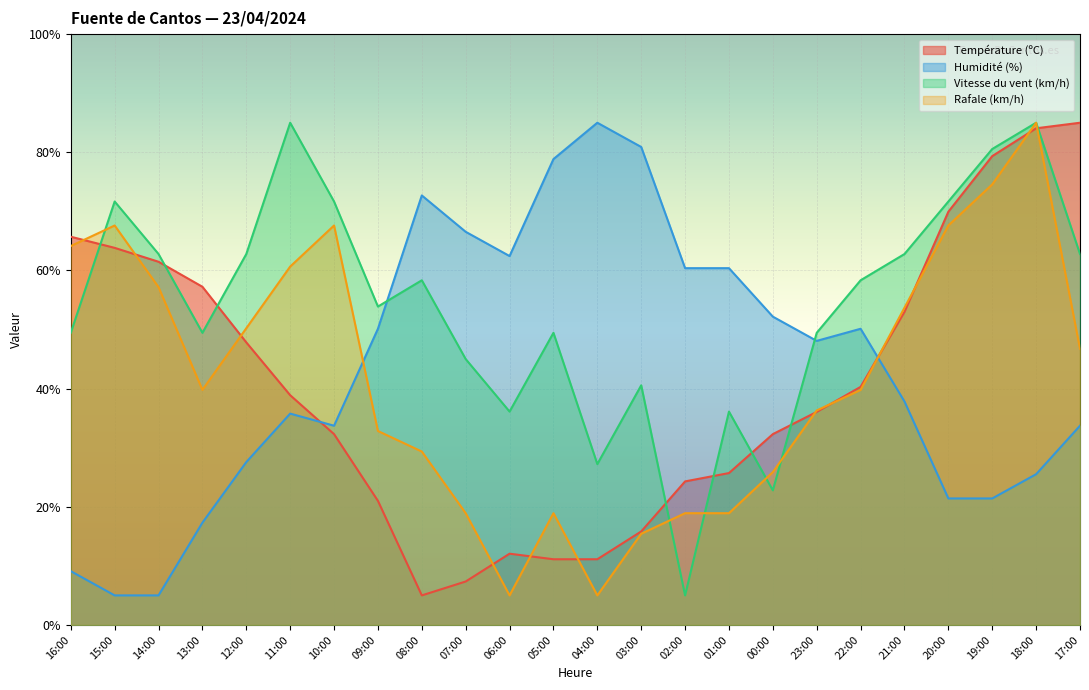

Does the chart display data point markers on the line(s)?

No